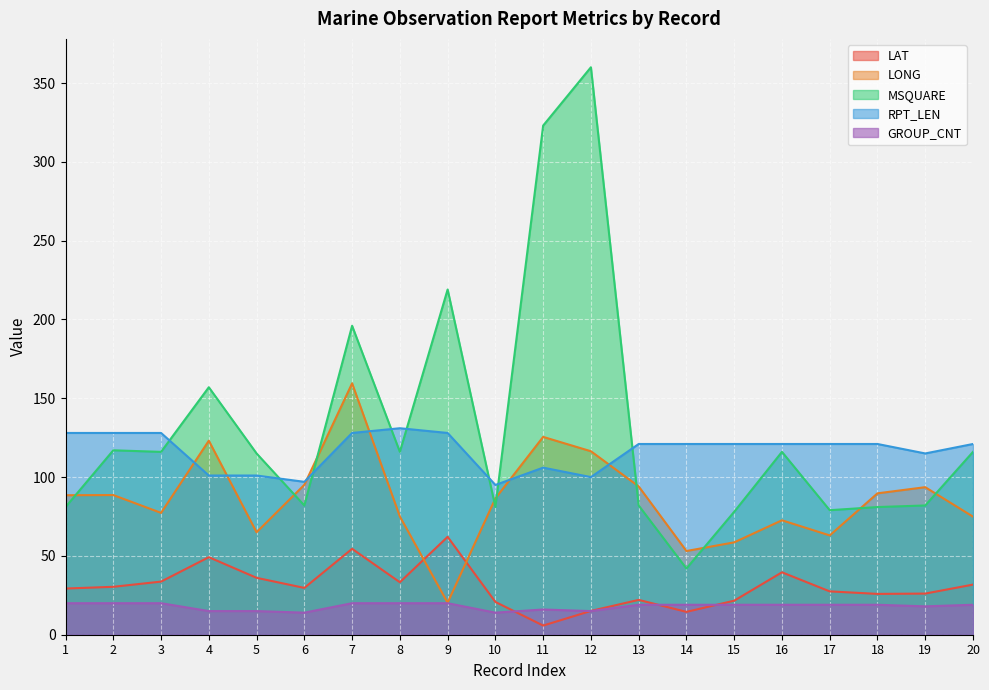

What is the approximate value of RPT_LEN at 9?

128.0